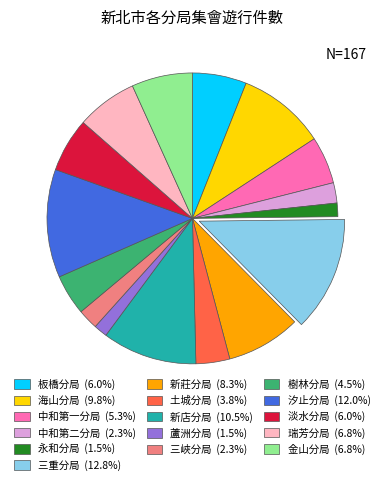

Combined, do 樹林分局 (4.5%) and 新店分局 (10.5%) account for over 50%?

No